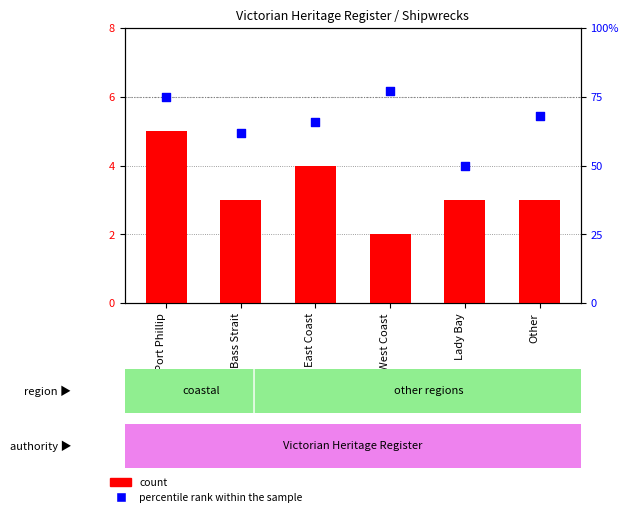

At which category is the sum across all series the highest?

Port Phillip